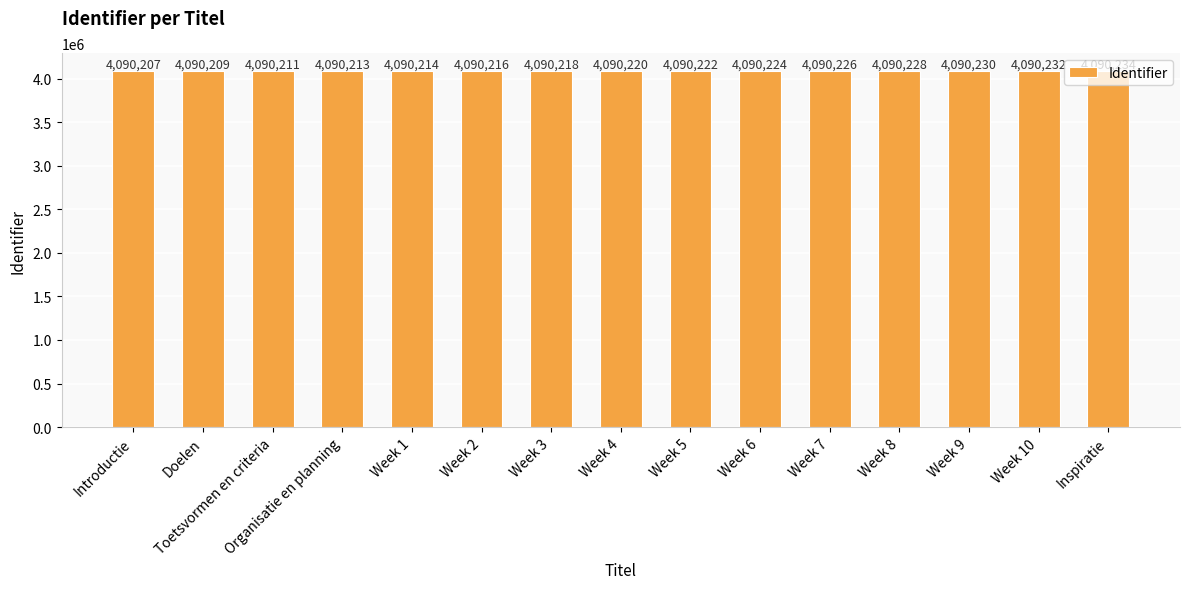

List the labels in order of value, smallest first.

Introductie, Doelen, Toetsvormen en criteria, Organisatie en planning, Week 1, Week 2, Week 3, Week 4, Week 5, Week 6, Week 7, Week 8, Week 9, Week 10, Inspiratie